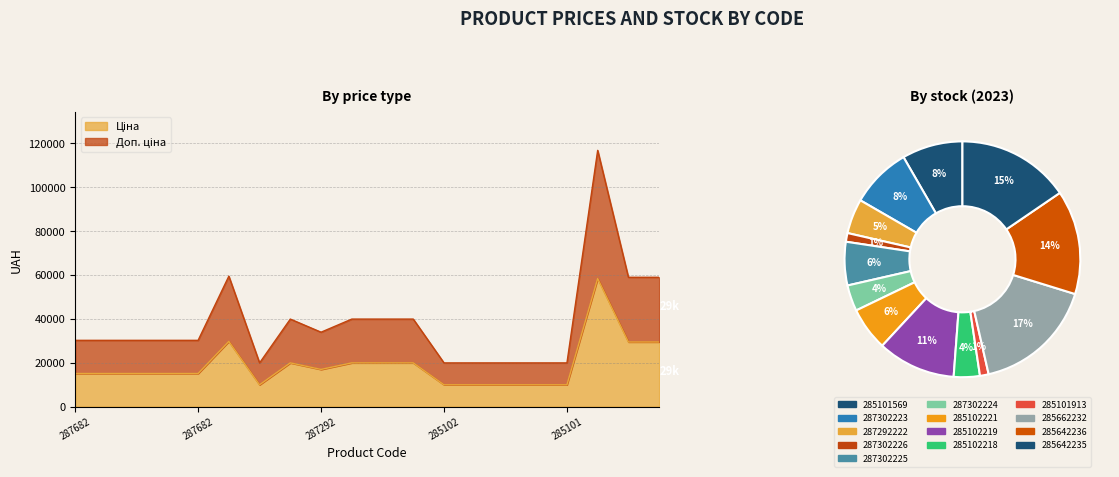

Reading left to right, list all the values displayed in this chart.

Ціна: 15120.0	15120.0	15120.0	15120.0	15120.0	29747.2	9975.0	19964.2	16976.3	19964.2	19964.2	19964.2	9975.0	9975.0	9975.0	9975.0	9975.0	58426.5	29491.5	29491.5
Доп. ціна: 30240.0	30240.0	30240.0	30240.0	30240.0	59494.5	19950.0	39928.3	33952.7	39928.3	39928.3	39928.3	19950.0	19950.0	19950.0	19950.0	19950.0	116853.1	58983.0	58983.0